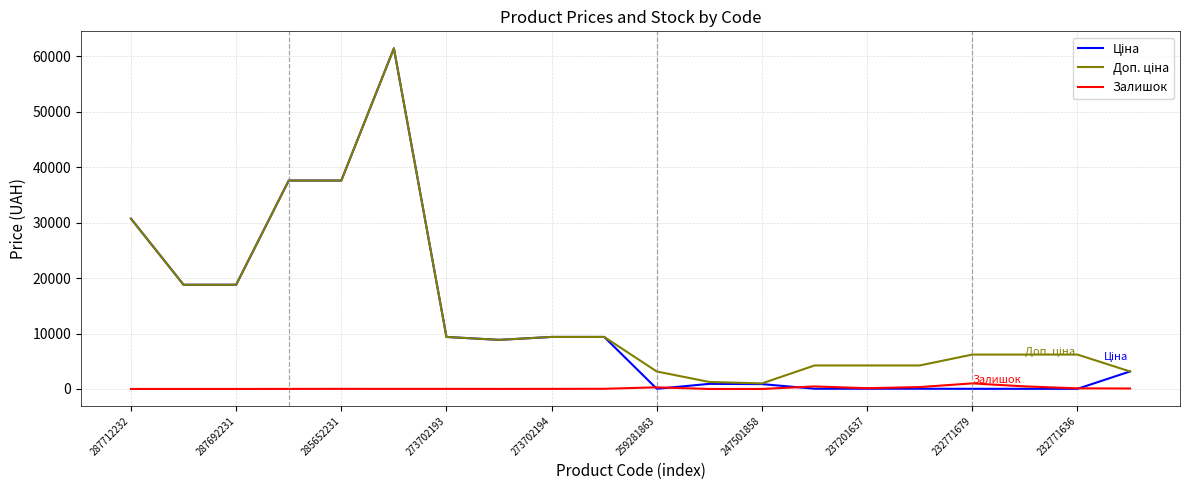

Is this an area chart (filled region under the line)?

No